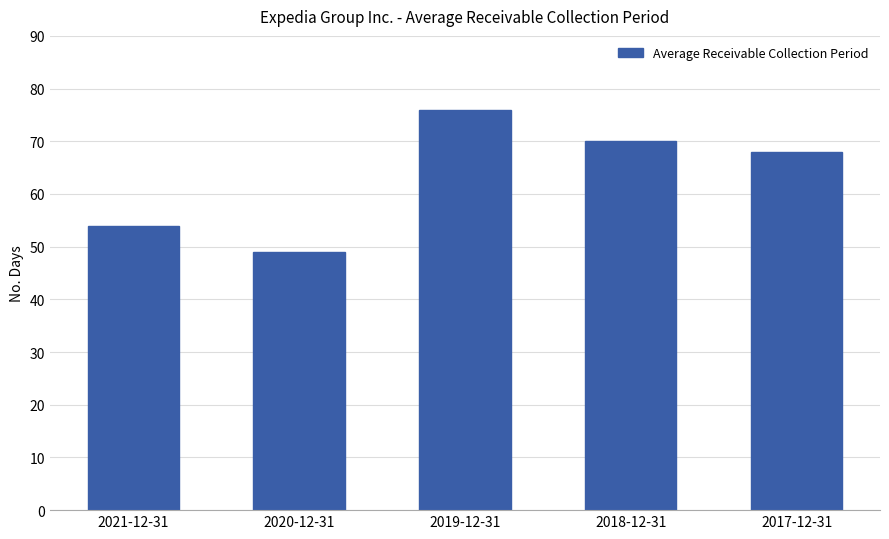

True or false: the data shows 18 at 2019-12-31.

False